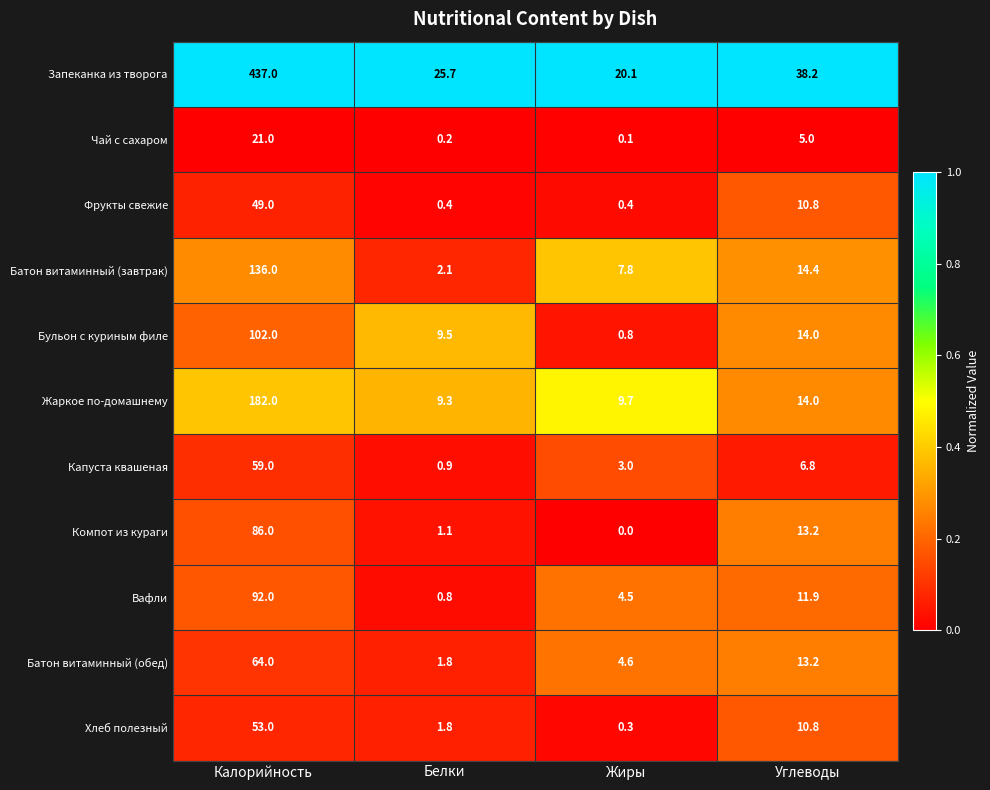

List the labels in order of Бульон с куриным филе value, largest first.

Калорийность, Углеводы, Белки, Жиры